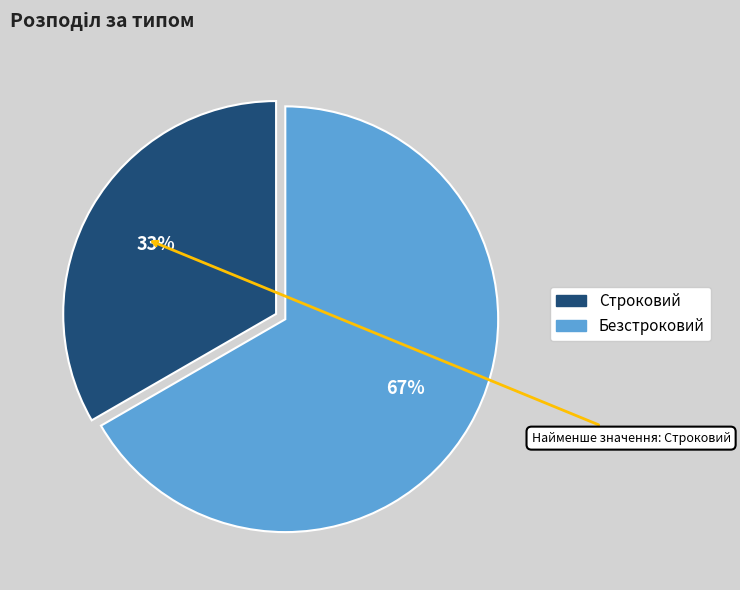

The Строковий slice represents 33% of the pie. True or false?

True